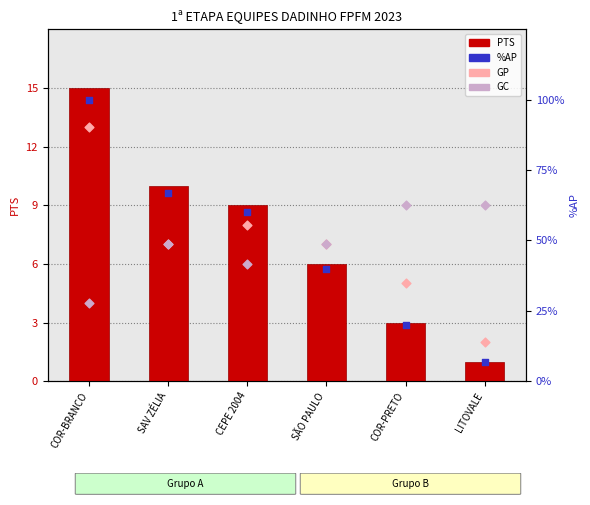

What are all the series names shown in the legend?

PTS, GP (gols pro), GC (gols contra), %AP (Aproveitamento)